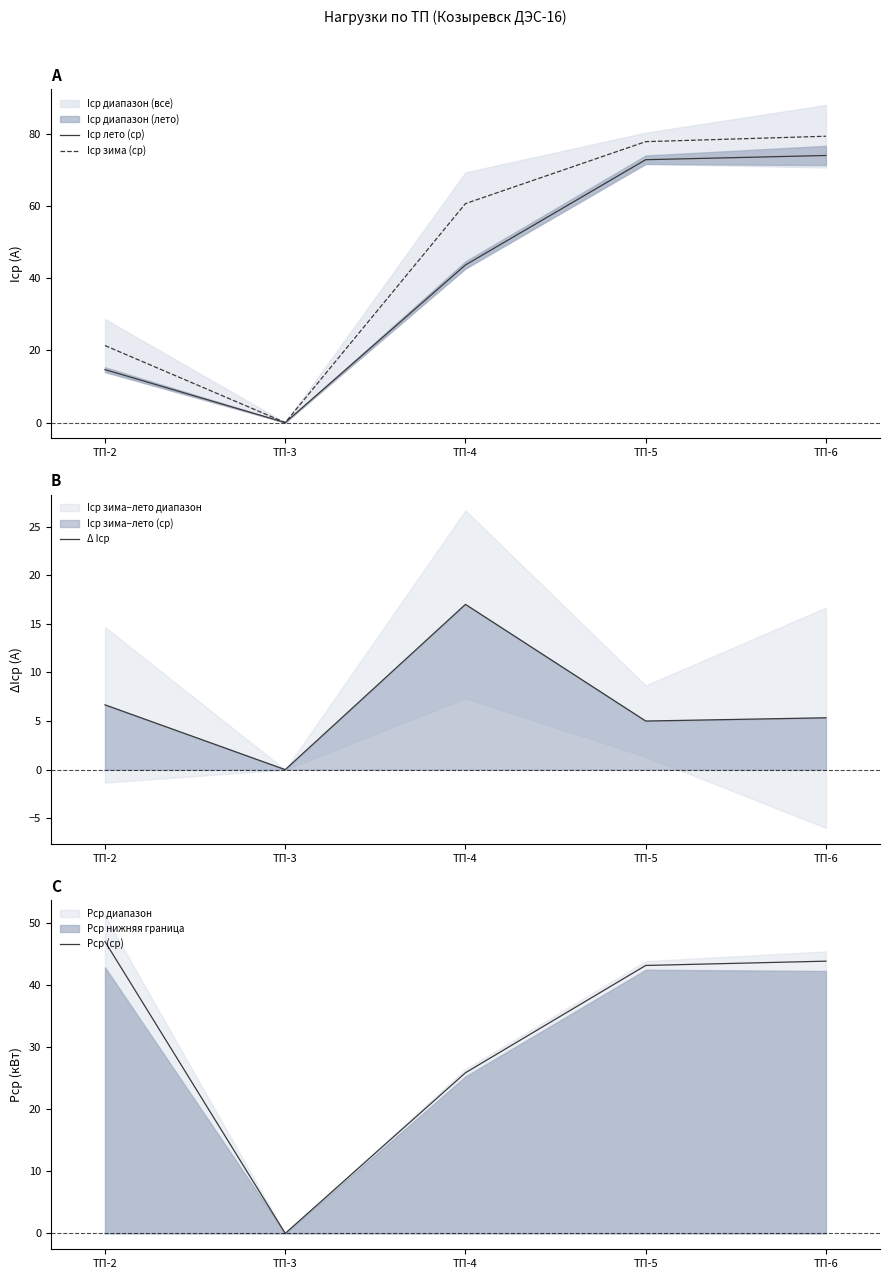

Where is Iср зима (ср) nearest to the value 39?

ТП-2